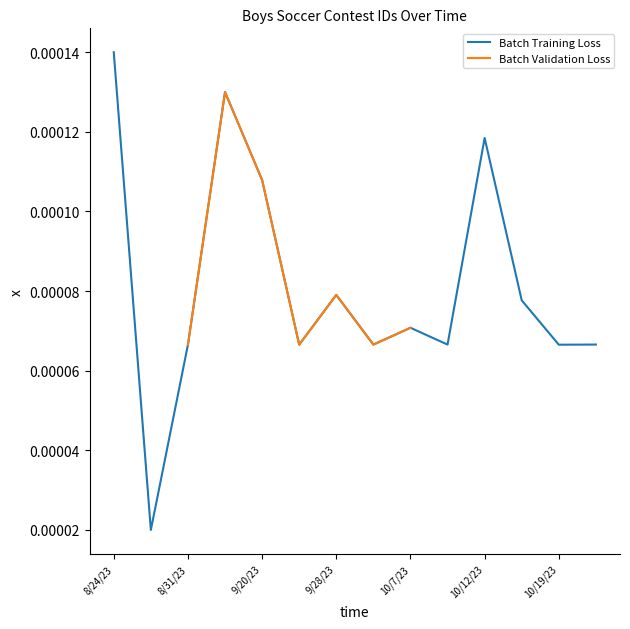

Is it true that the value at 10/10/23 is 0.0?

False